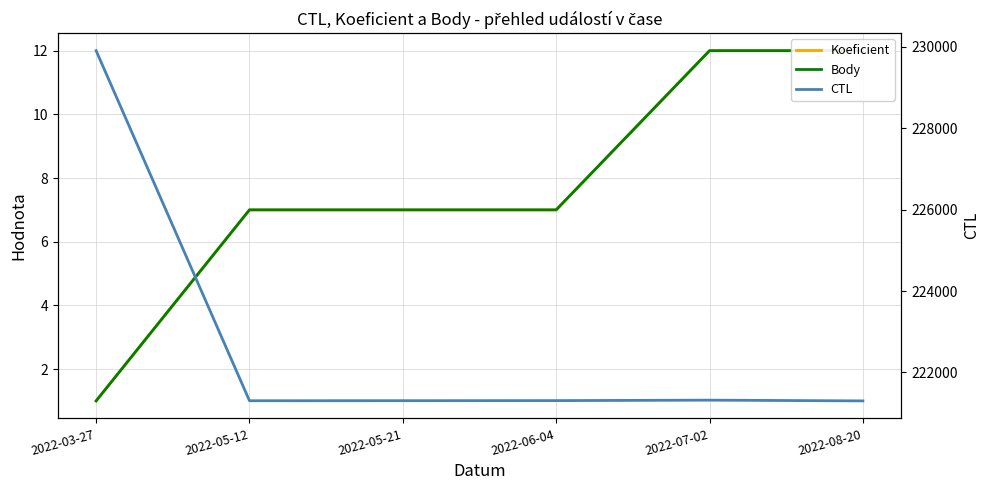

What is the difference between the maximum and minimum values in the CTL series?

8606